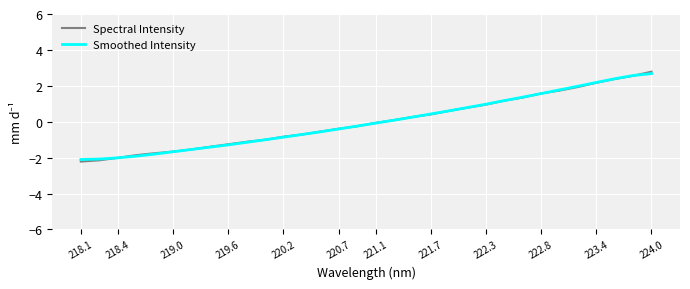

What is the maximum value for Spectral Intensity?

2.8